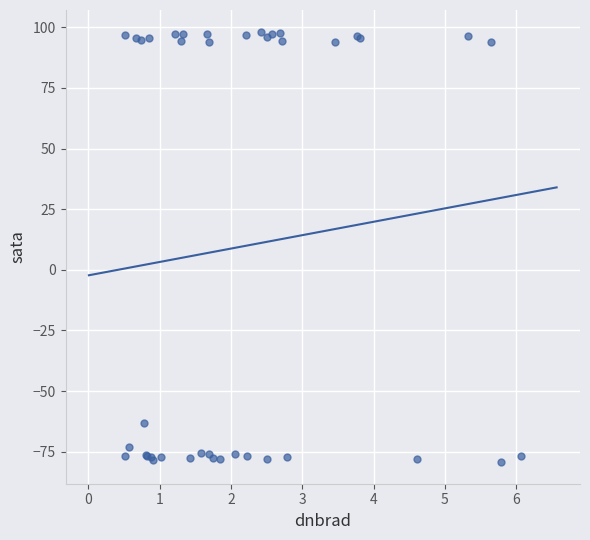

What Y value in the scatter plot is closest to 9?

-63.3